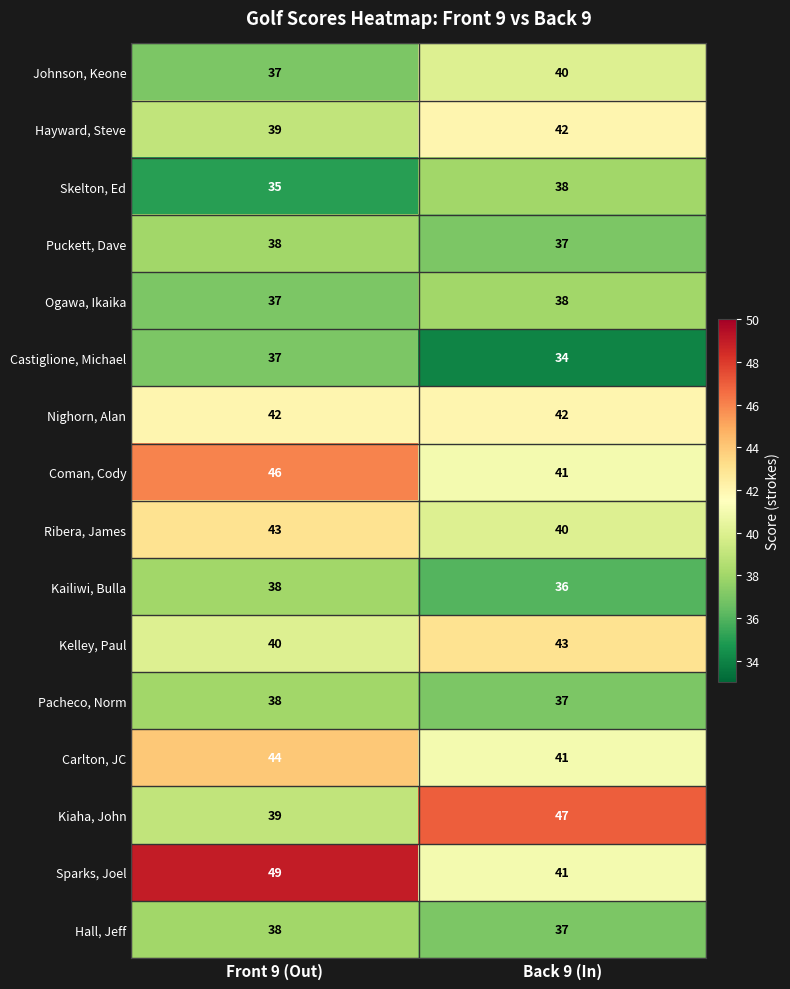

What is the smallest value displayed?

34